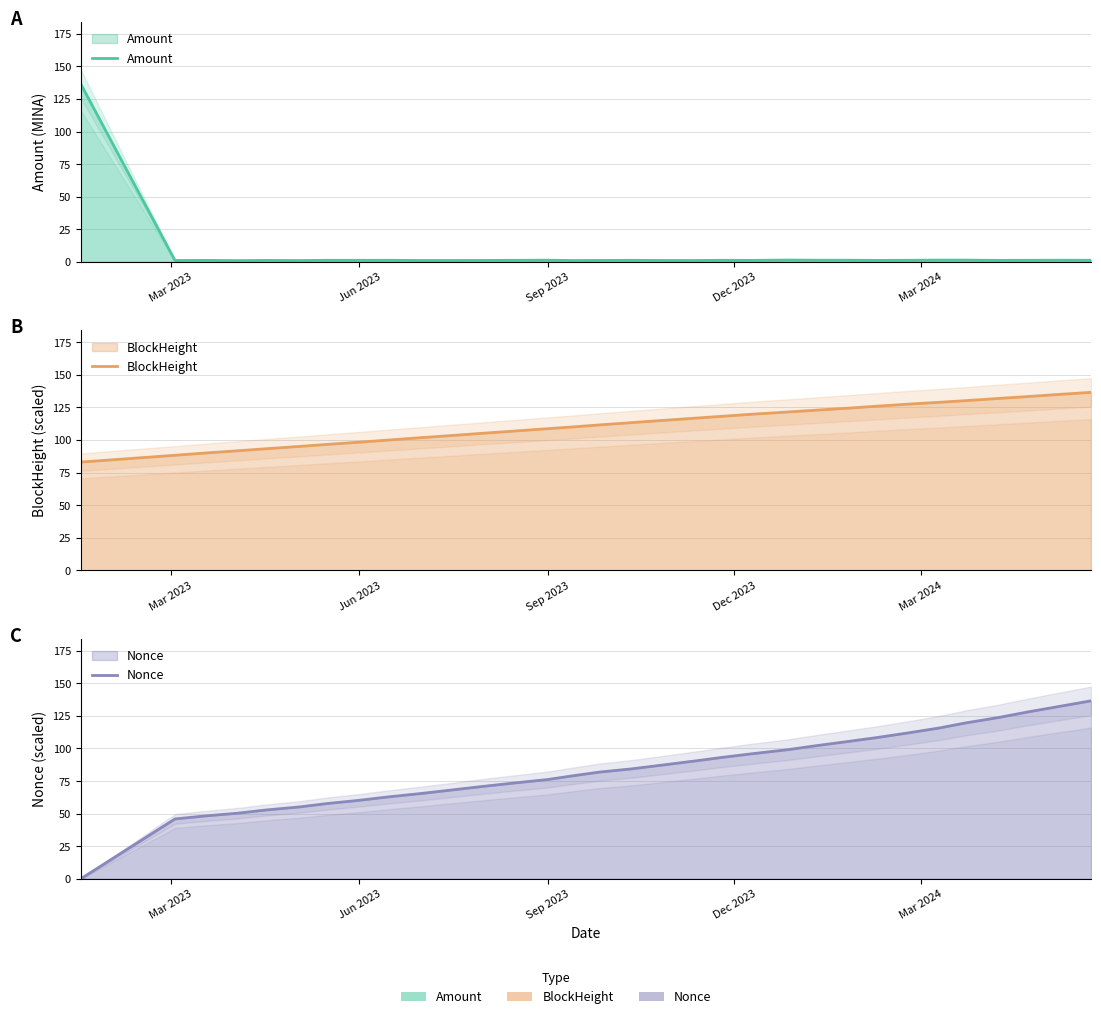

What is the sum of all BlockHeight values?

3585.0